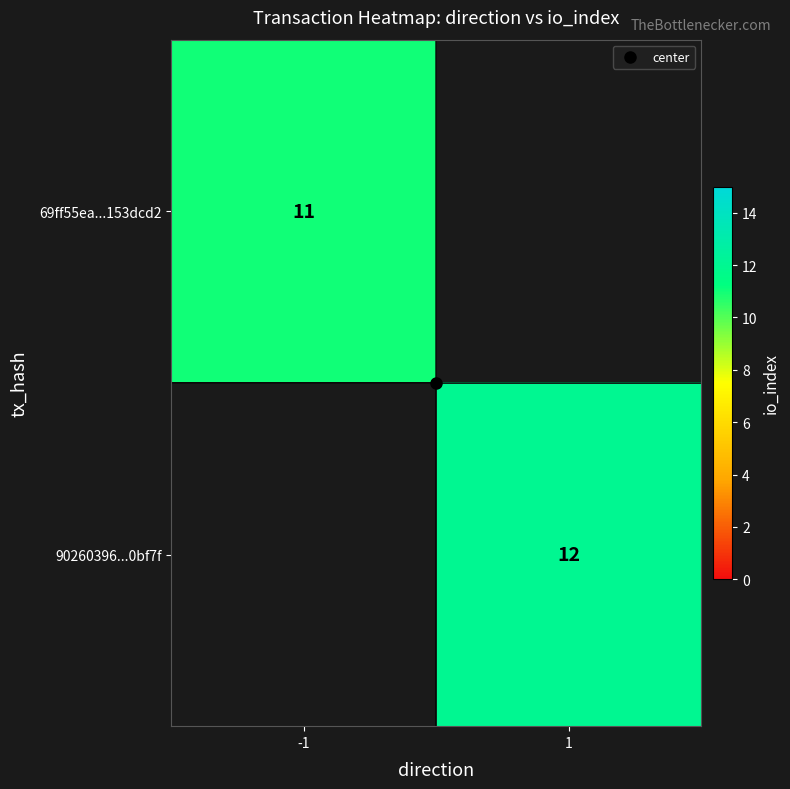

Between -1 and 1, which is larger?

1